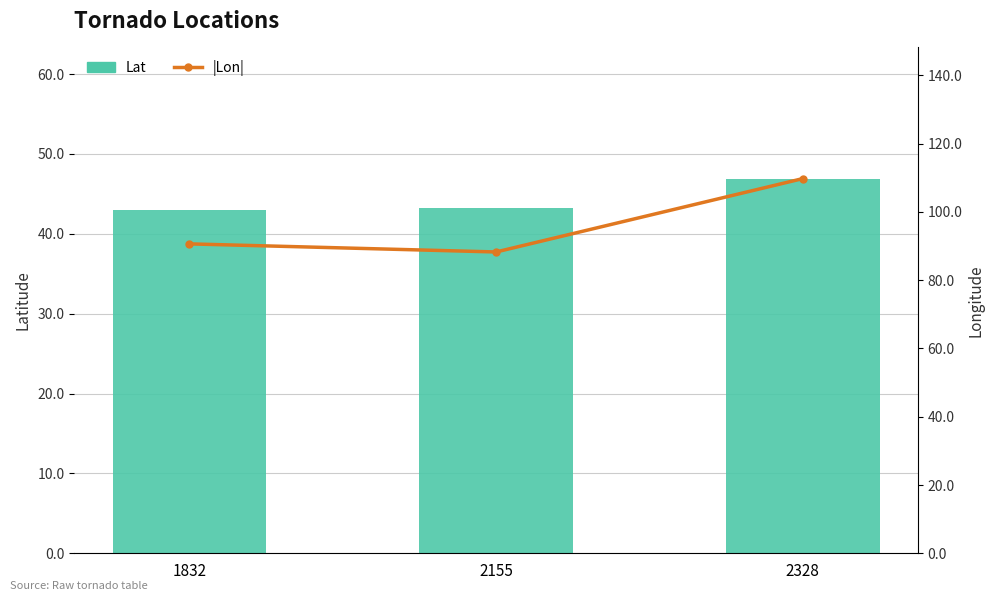

How many data points does each series have?

3